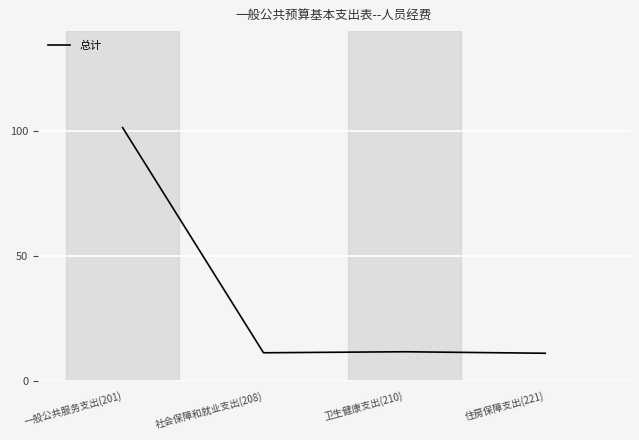

What is the change in value from 一般公共服务支出(201) to 住房保障支出(221)?

-90.2